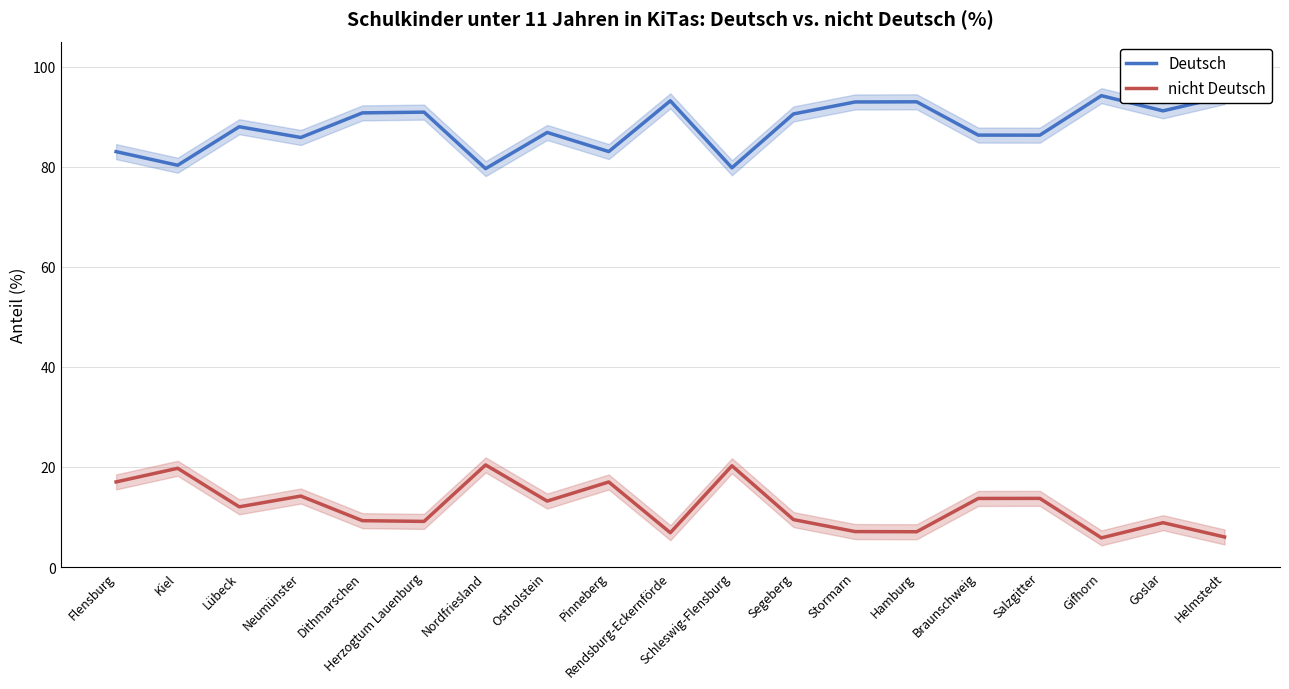

What is the maximum value shown in the chart?

94.2